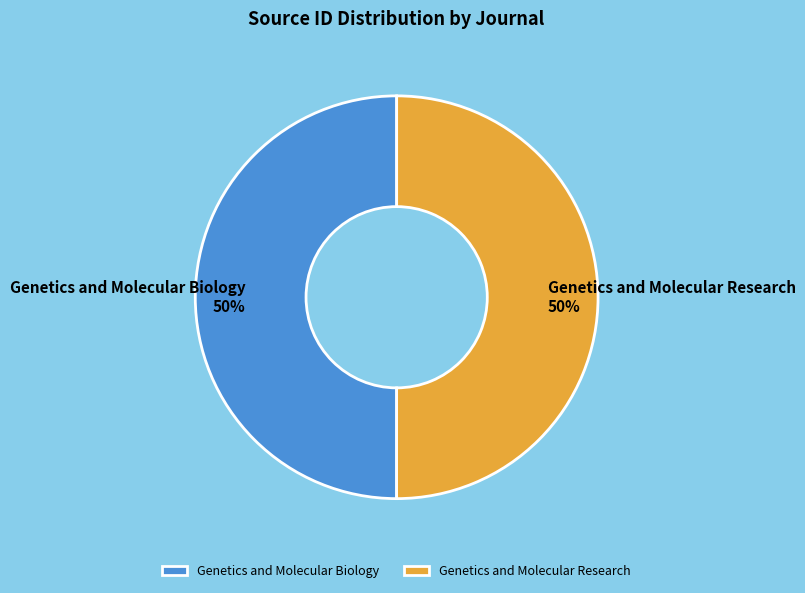

The Genetics and Molecular Research slice represents 50% of the pie. True or false?

True